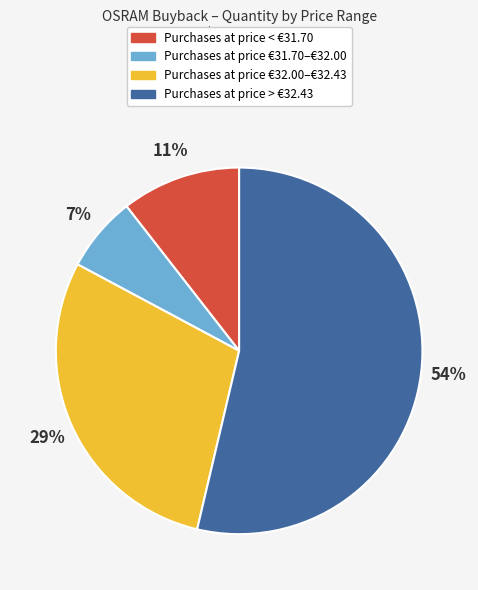

To the nearest percent, what is the difference between the largest and smallest slice percentages?

47%